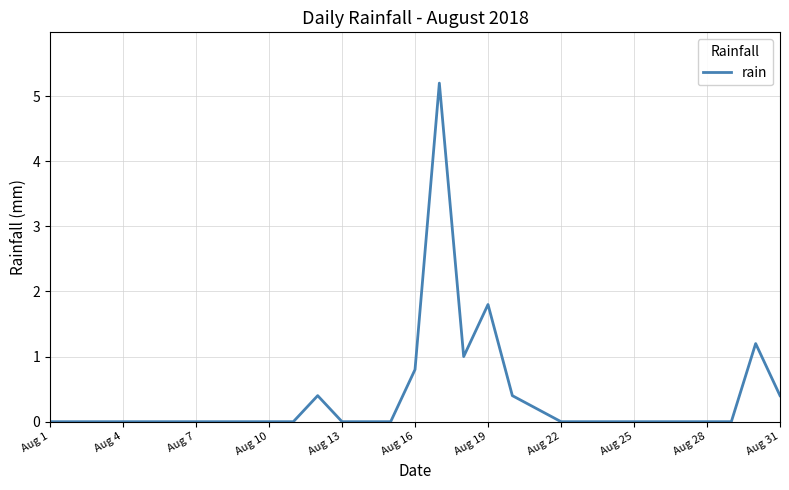

What is the greatest value displayed?

5.2